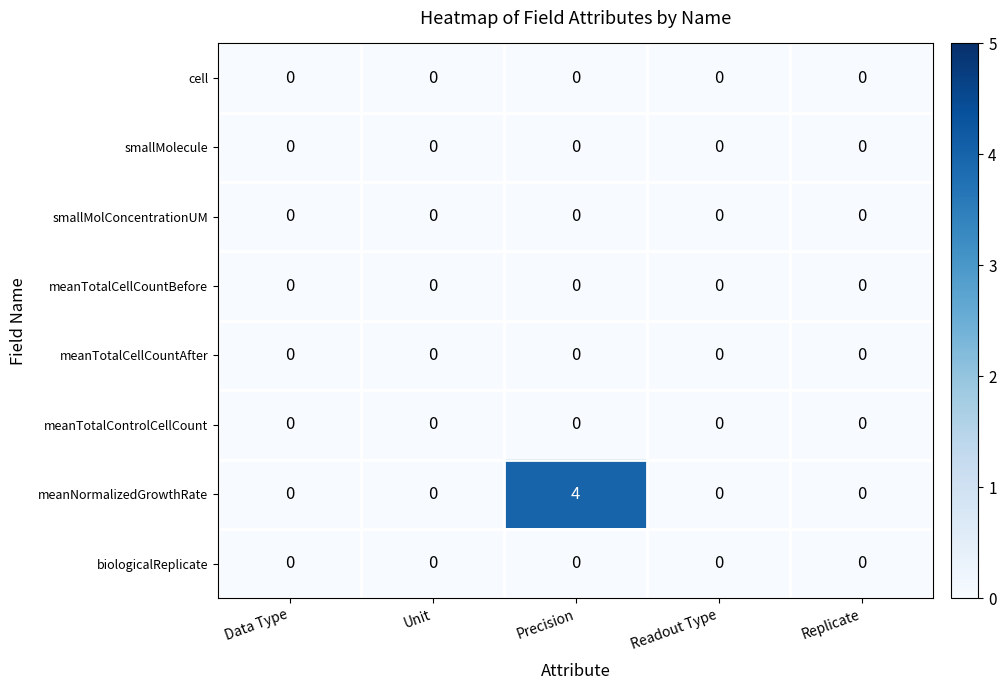

What is the difference between the meanNormalizedGrowthRate values at Precision and Data Type?

4